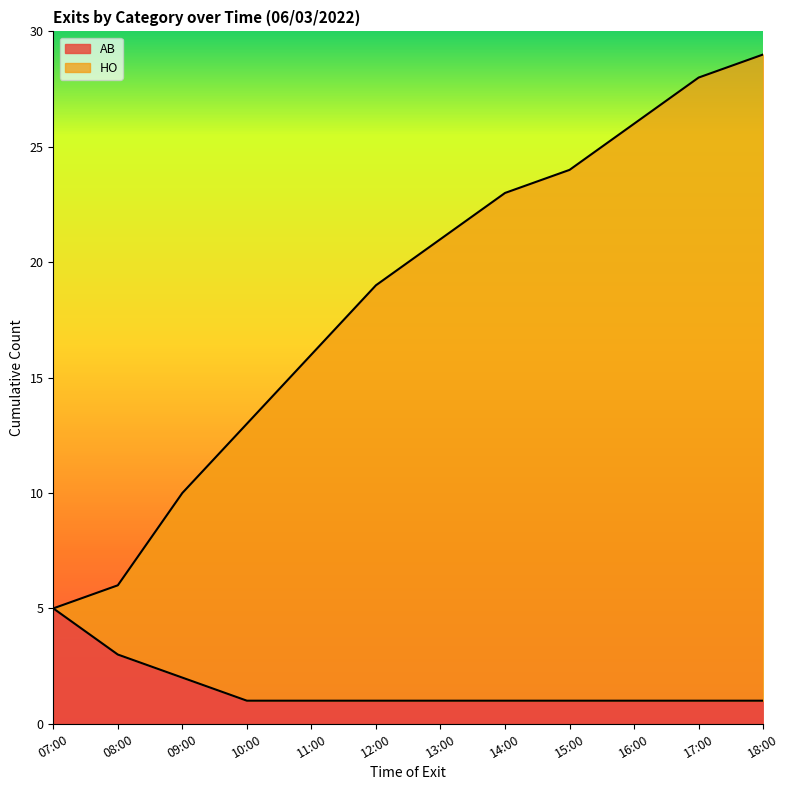

List the series in order of their overall mean, highest first.

HO, AB